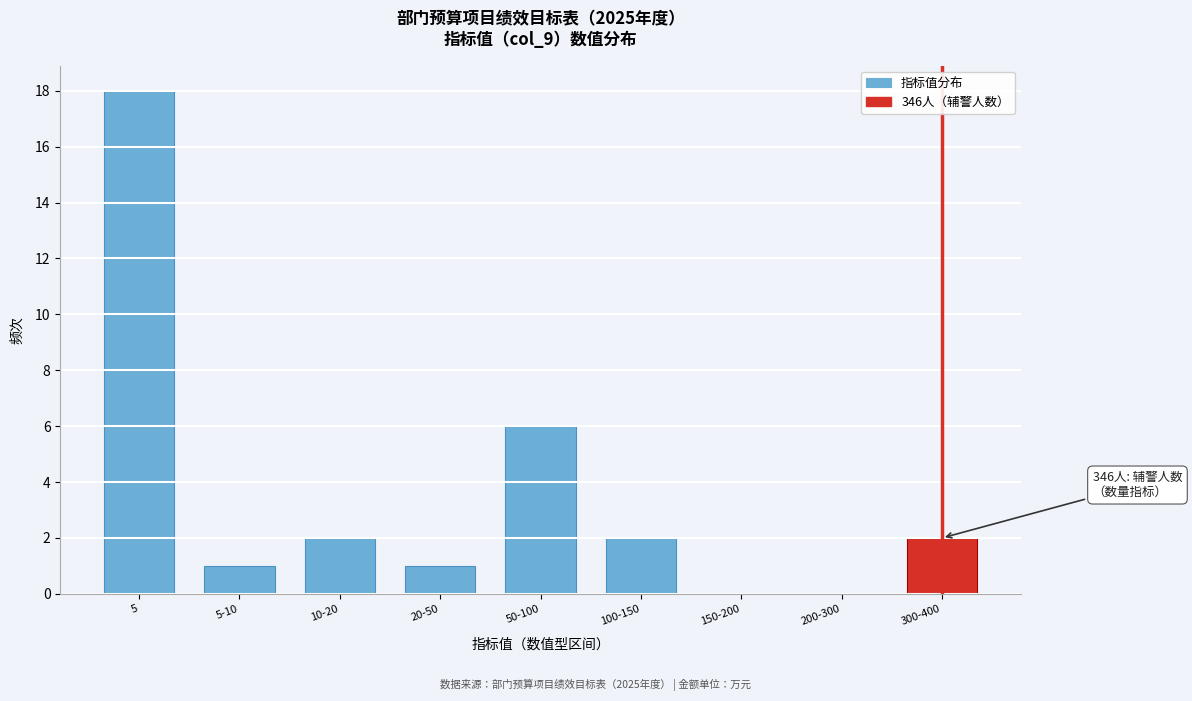

Reading right to left, extract all data points from this chart.

300-400=2	200-300=0	150-200=0	100-150=2	50-100=6	20-50=1	10-20=2	5-10=1	5=18